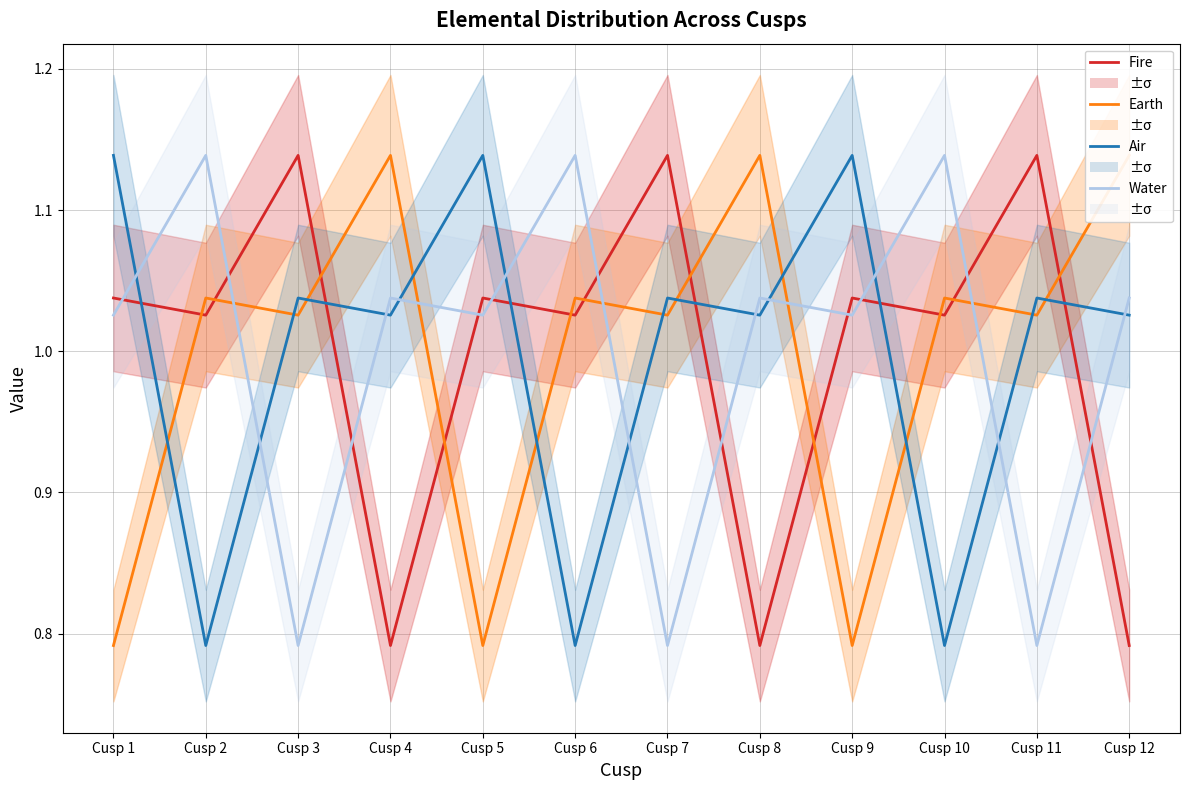

What is the value of the Fire point at the 11th from the left?

1.1